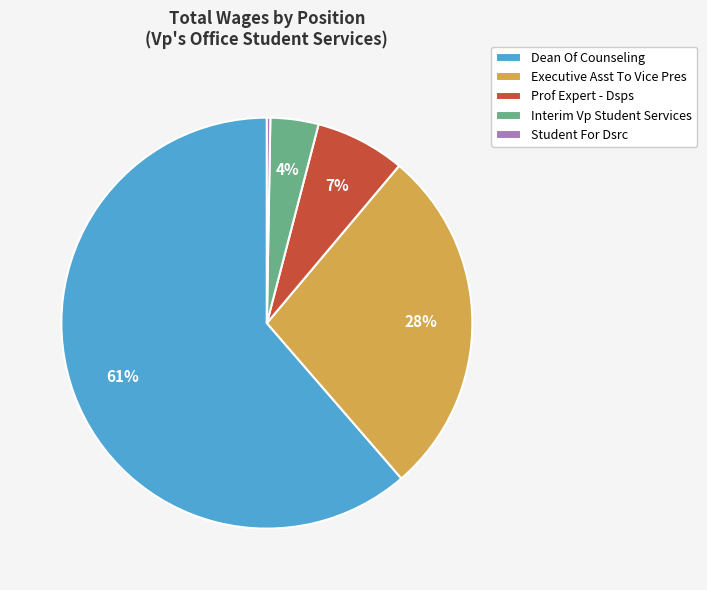

To the nearest percent, what is the difference between the Prof Expert - Dsps and Dean Of Counseling slice percentages?

54%